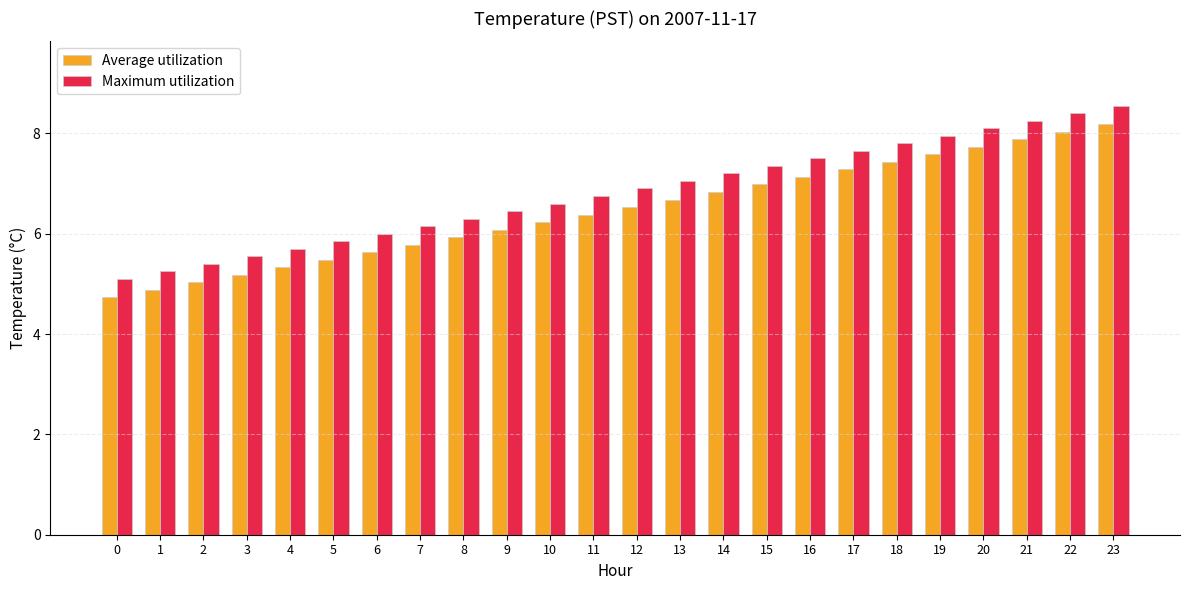

Is the value of Average utilization at 15 greater than the value of Maximum utilization at 15?

No